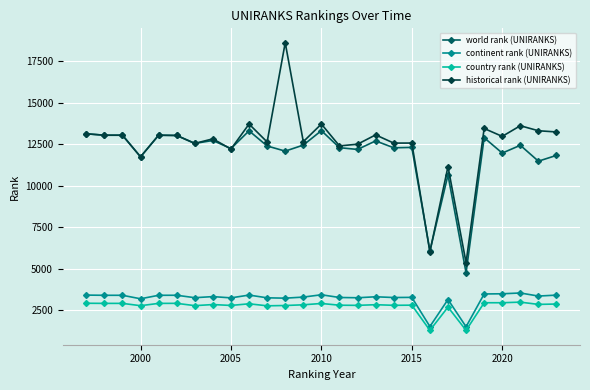

What is the value of the historical rank (UNIRANKS) point at the 2nd from the left?

13050.0